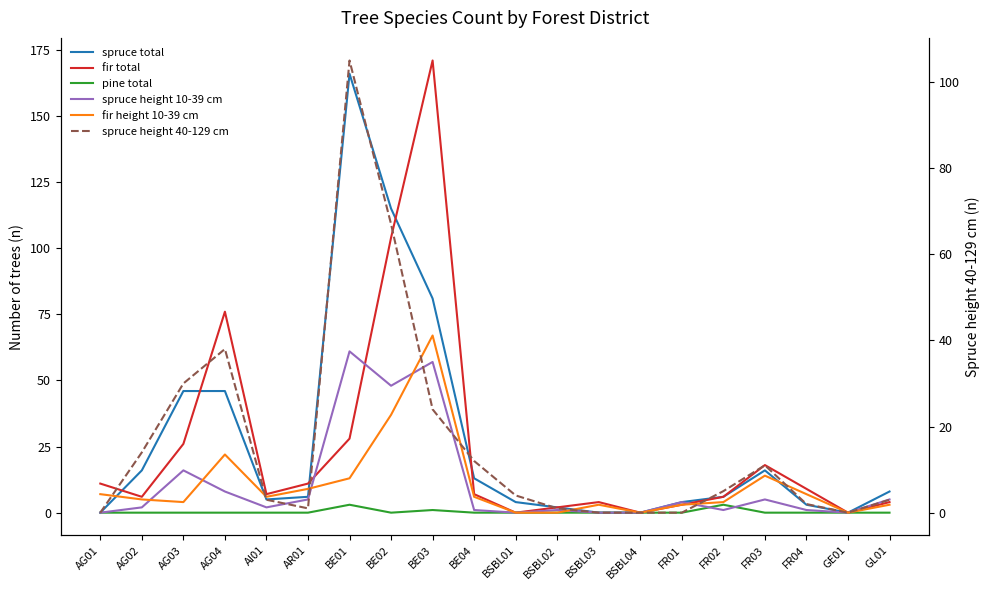

True or false: pine total and spruce height 40-129 cm intersect in this chart.

False